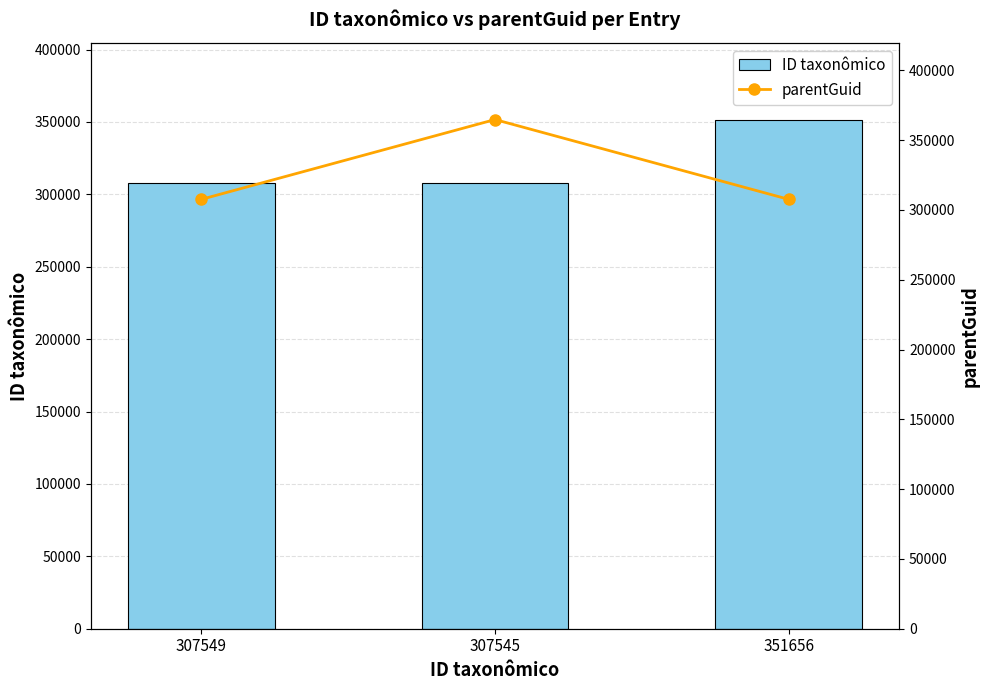

Which series has the largest range (max minus min)?

parentGuid